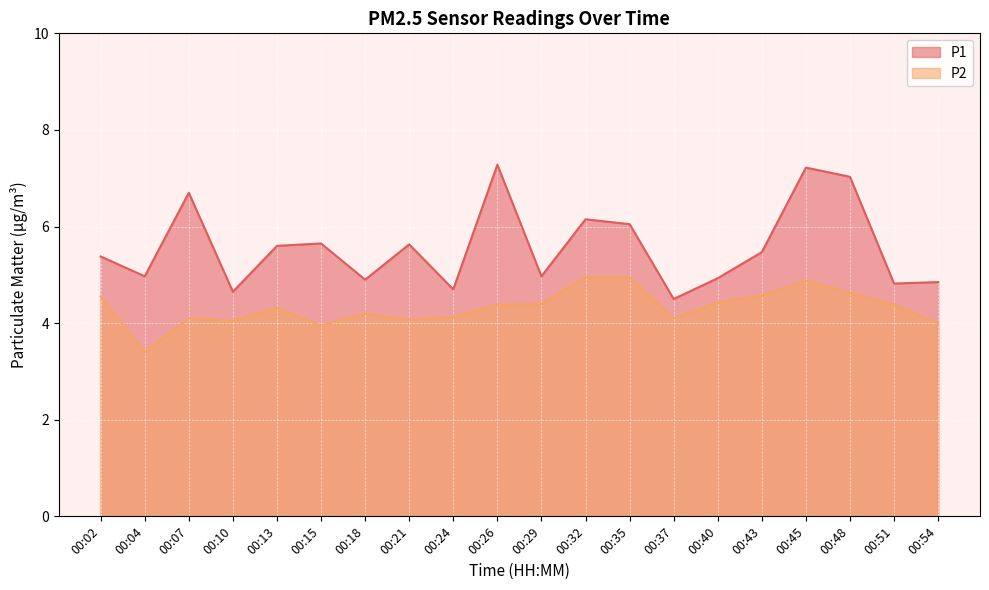

True or false: P2 and P1 intersect in this chart.

False